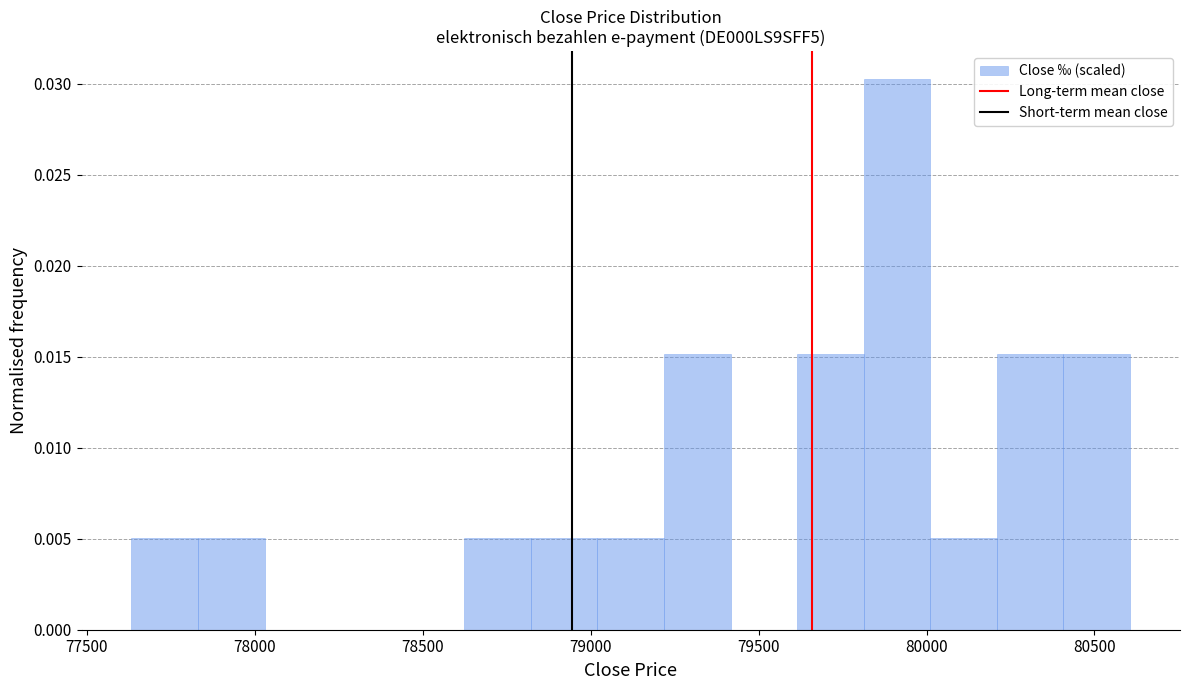

Around what value on the x-axis is the tallest bar? Give the approximate position of its centre, as read against the axis.

79900